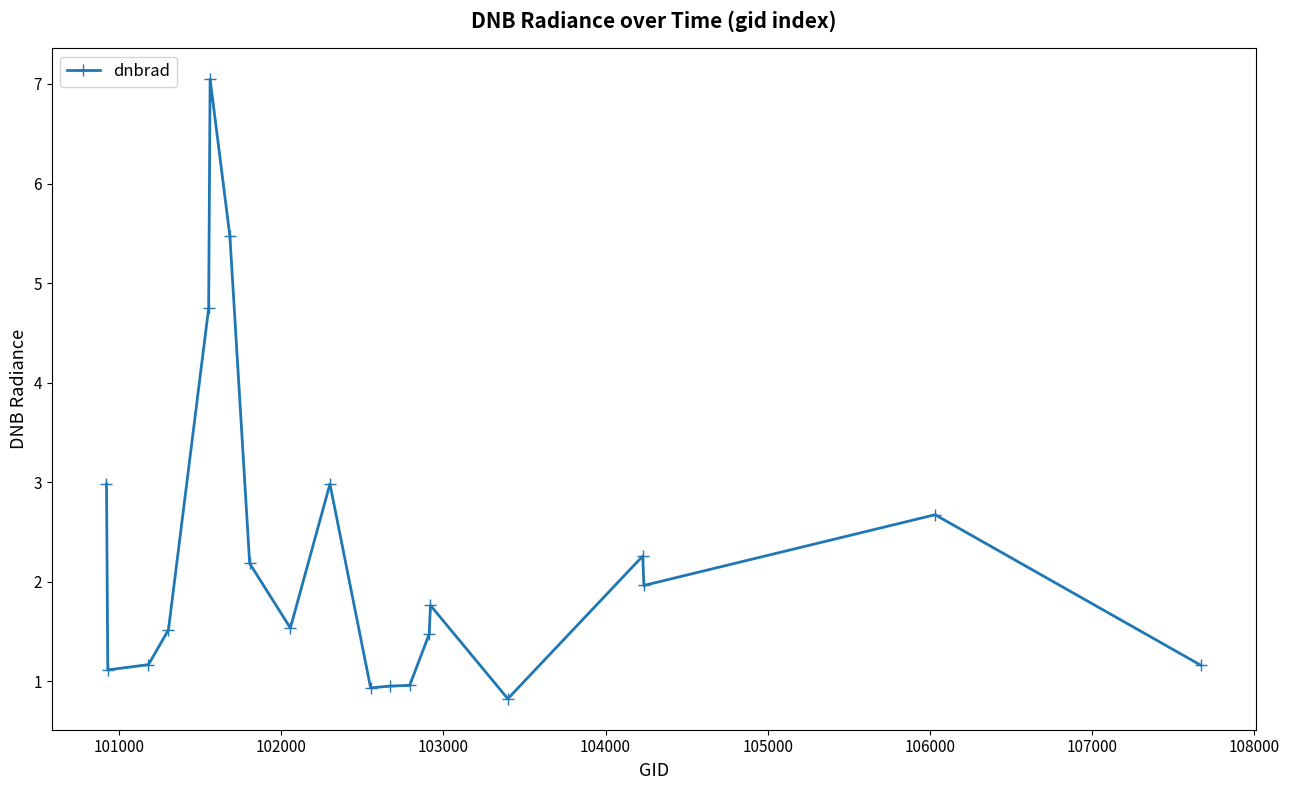

What is the difference between the maximum and minimum values?

6.2